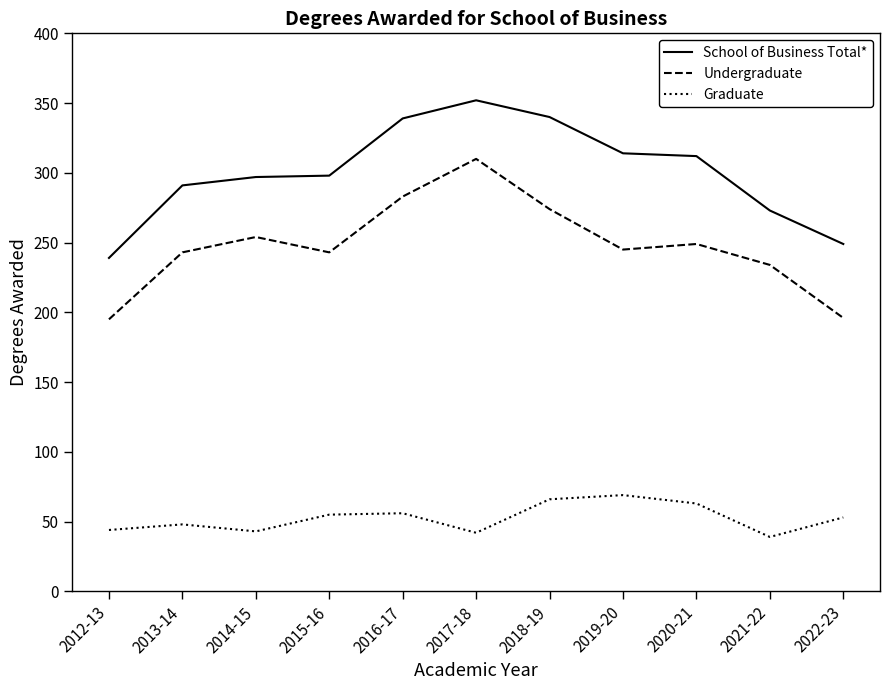

In Undergraduate, how many points are higher than both neighbors (excluding endpoints)?

3